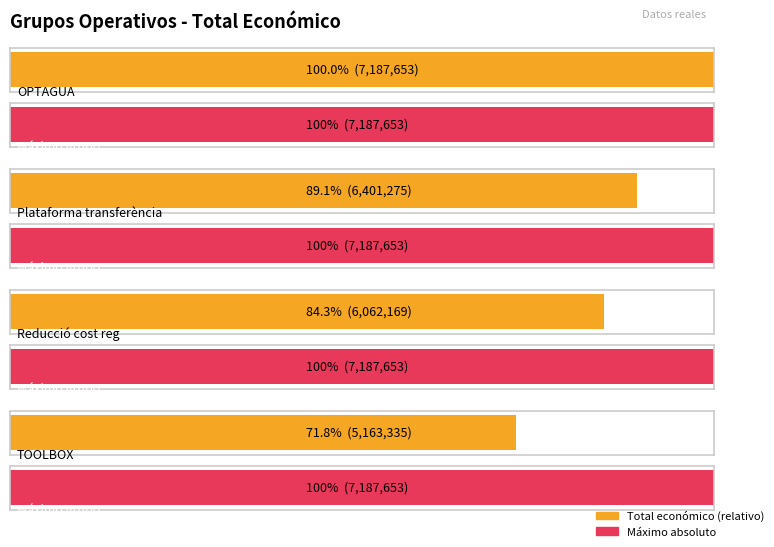

Reading left to right, list all the values displayed in this chart.

OPTAGUA=7187653	Plataforma transferència=6401275	Reducció cost reg=6062169	TOOLBOX=5163335